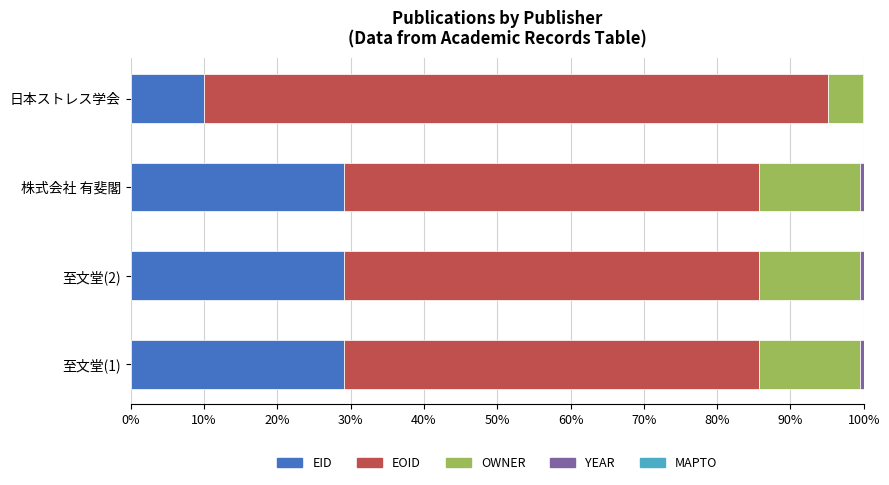

The EID series shows 6.4 at 日本ストレス学会. True or false?

False